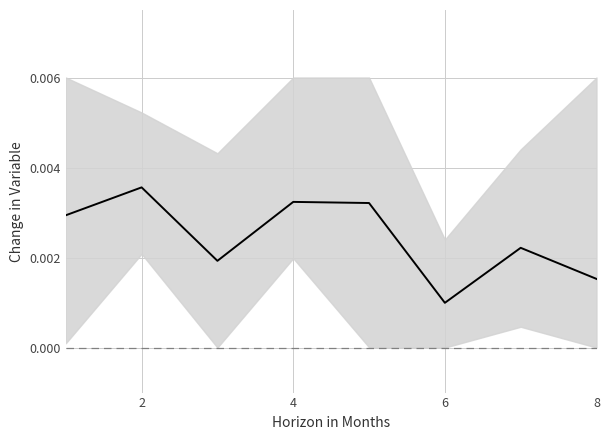

Does the chart have visible grid lines?

Yes